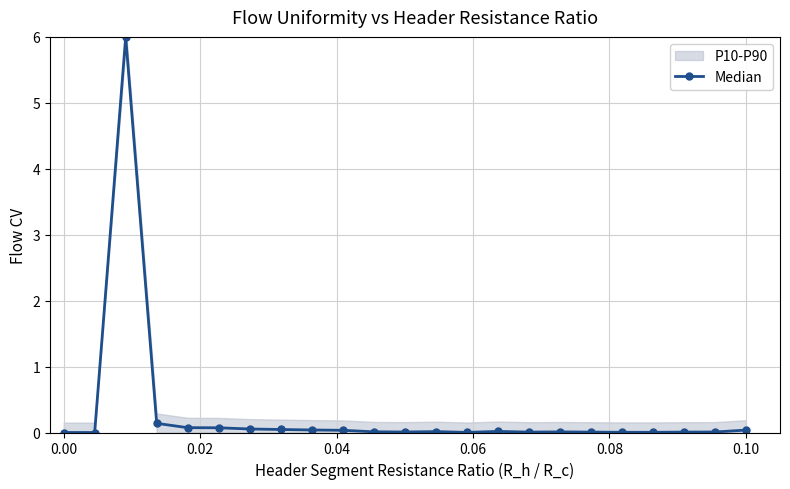

True or false: the data shows 0.0 at 17.

False